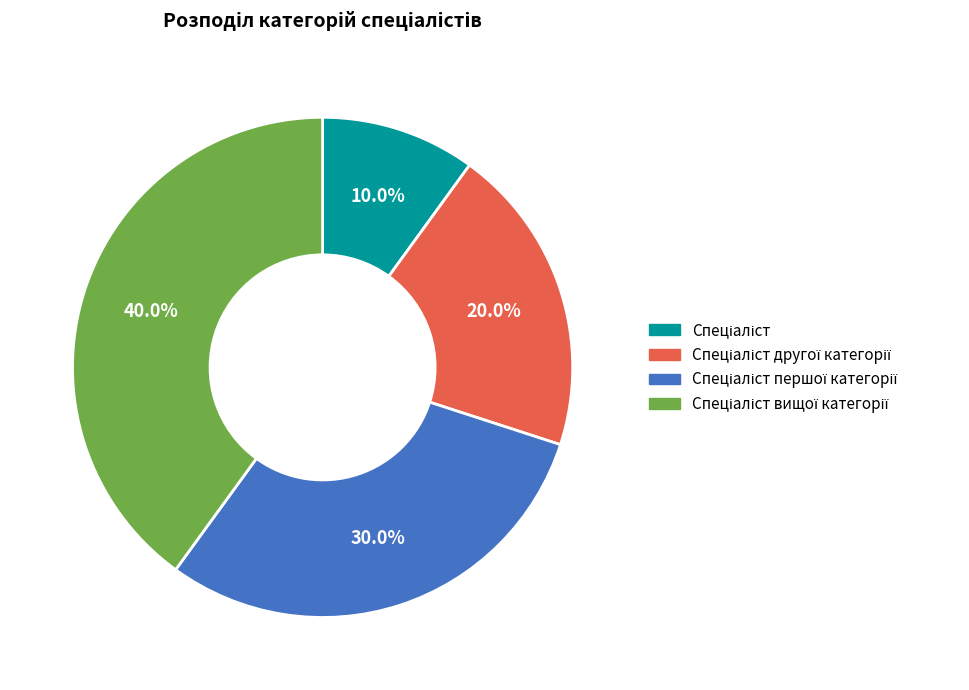

Is there any slice that represents more than half of the pie?

No